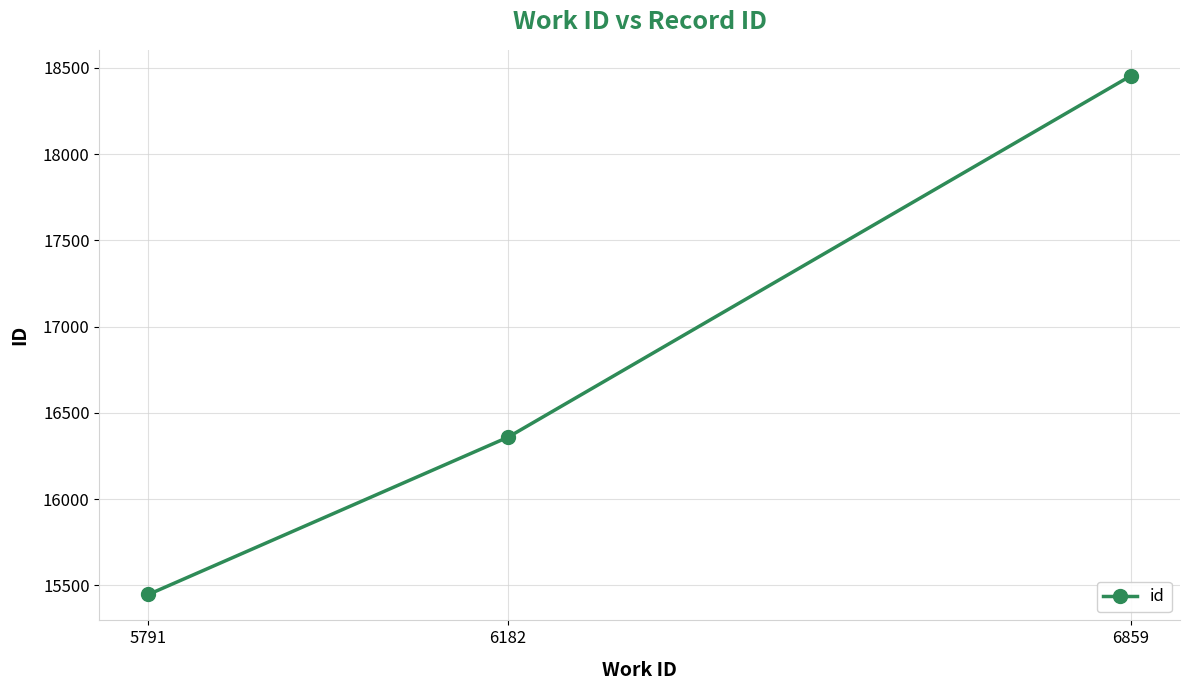

The value at 6859 is 18454. True or false?

True